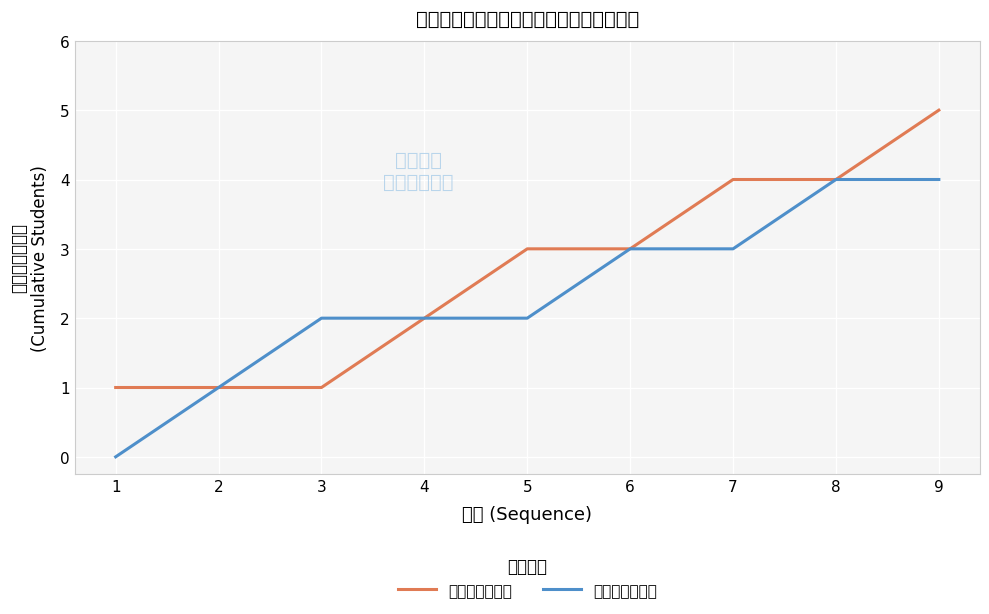

Which has a higher value, 2 or 7?

7